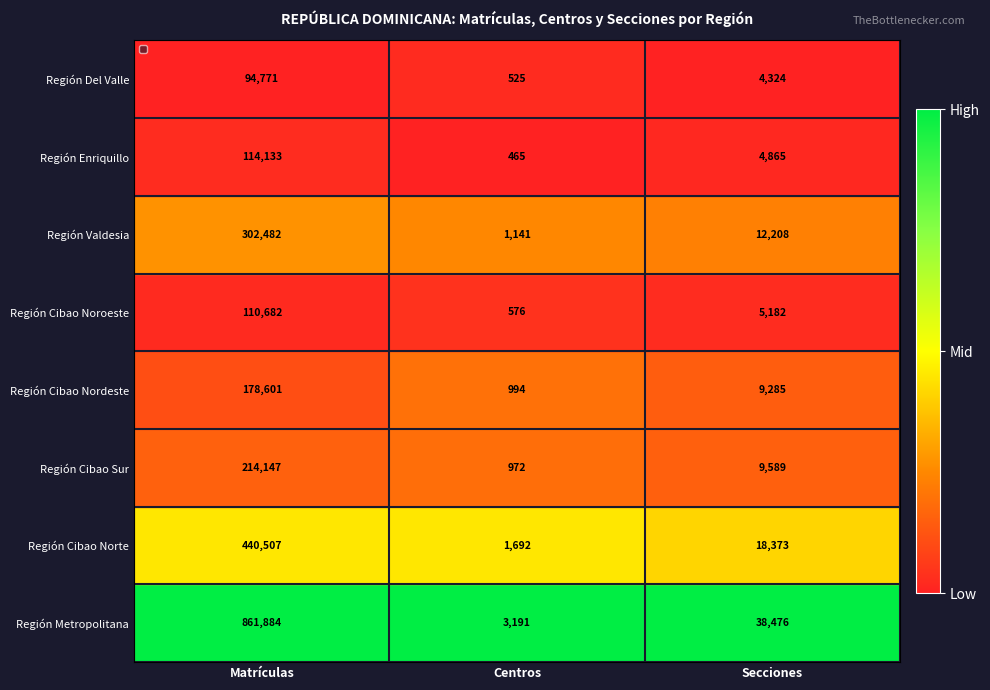

At Centros, list the series in order from smallest to largest.

Región Enriquillo, Región Del Valle, Región Cibao Noroeste, Región Cibao Sur, Región Cibao Nordeste, Región Valdesia, Región Cibao Norte, Región Metropolitana